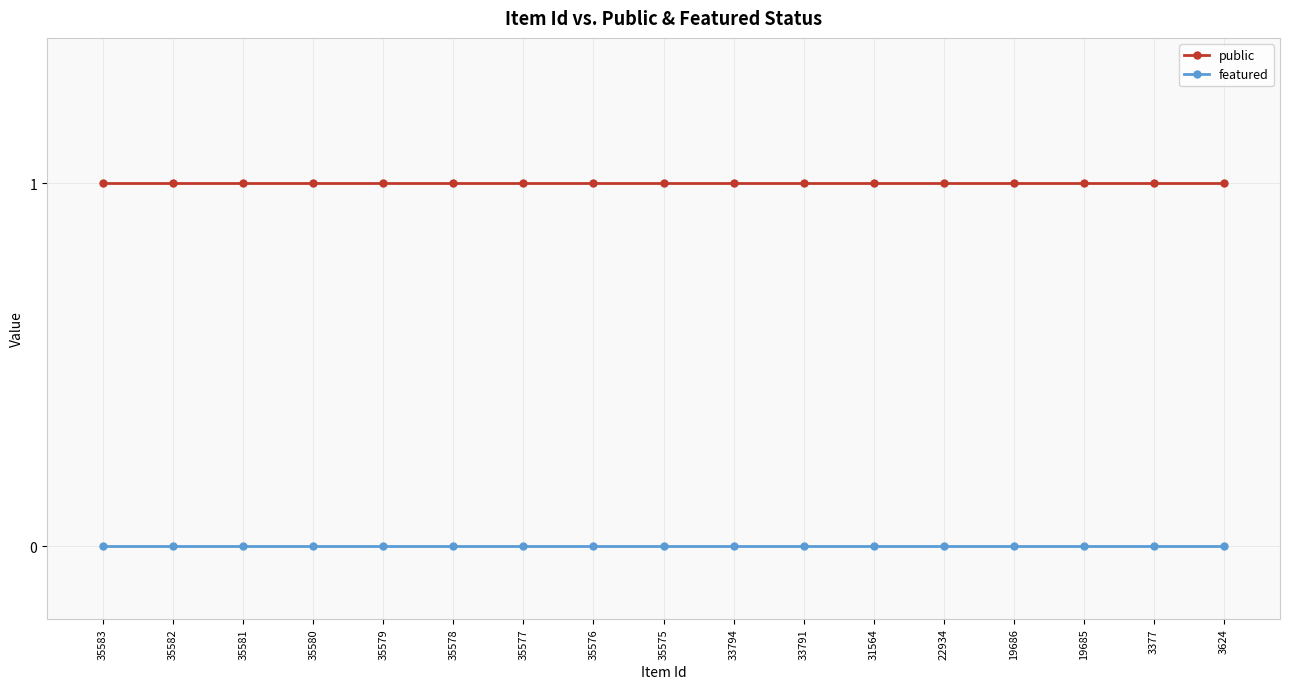

What is the label of the 14th point from the left?

19686